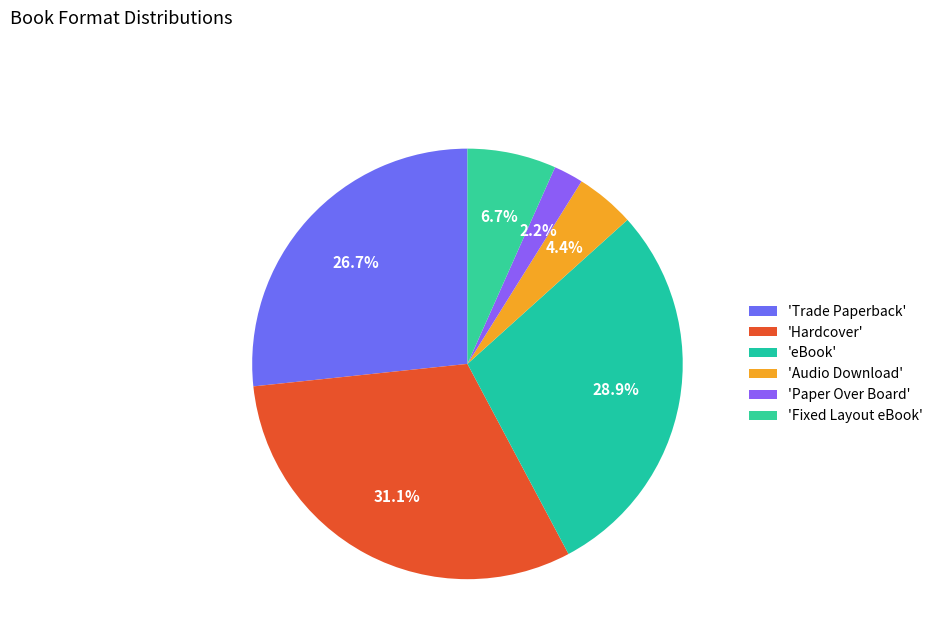

Which slice is the smallest?

'Paper Over Board'